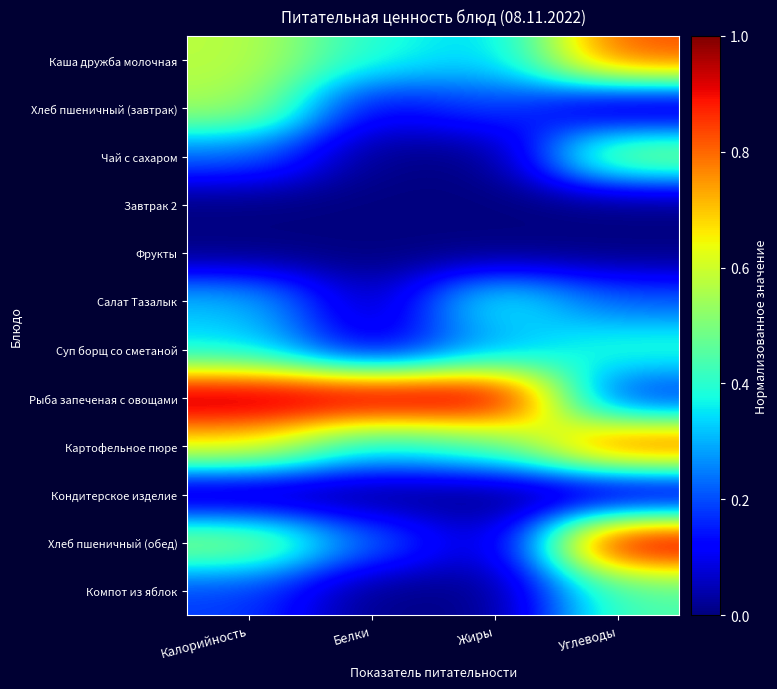

At which category does the chart reach its minimum across all series?

Углеводы